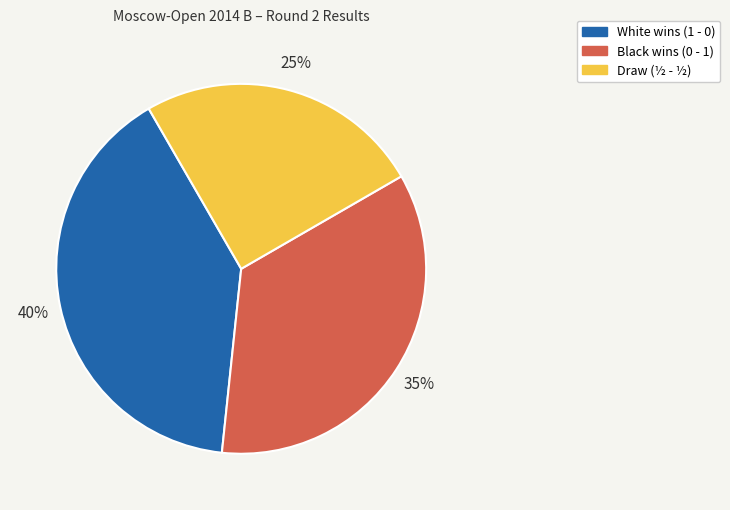

Is there any slice that represents more than half of the pie?

No